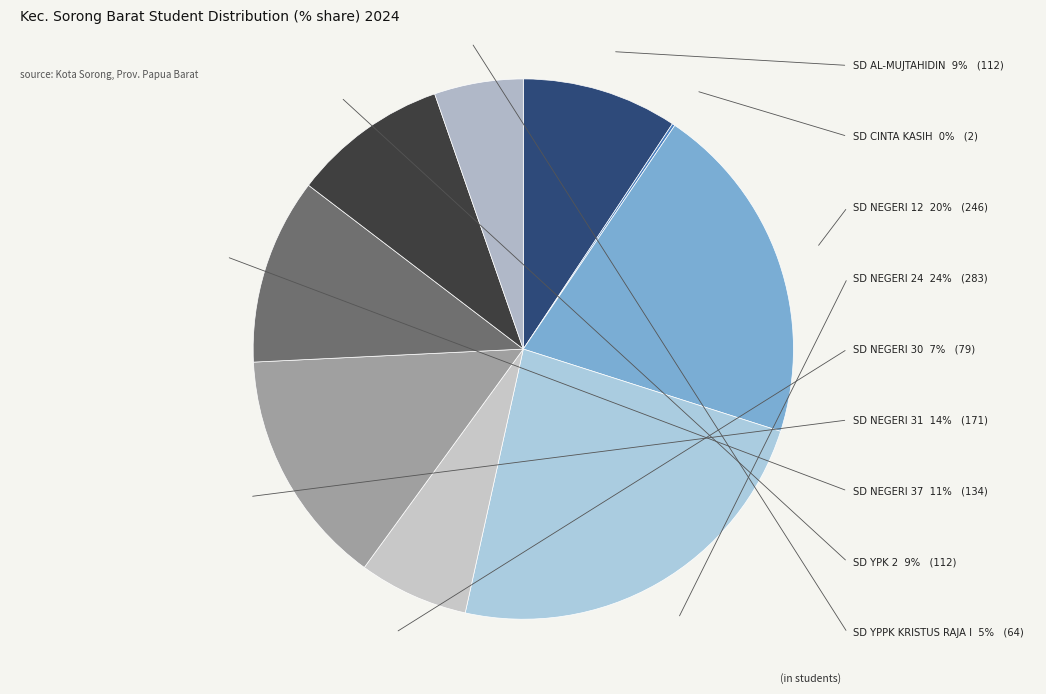

What is the largest slice in the pie chart?

SD NEGERI 24 KOTA SORONG